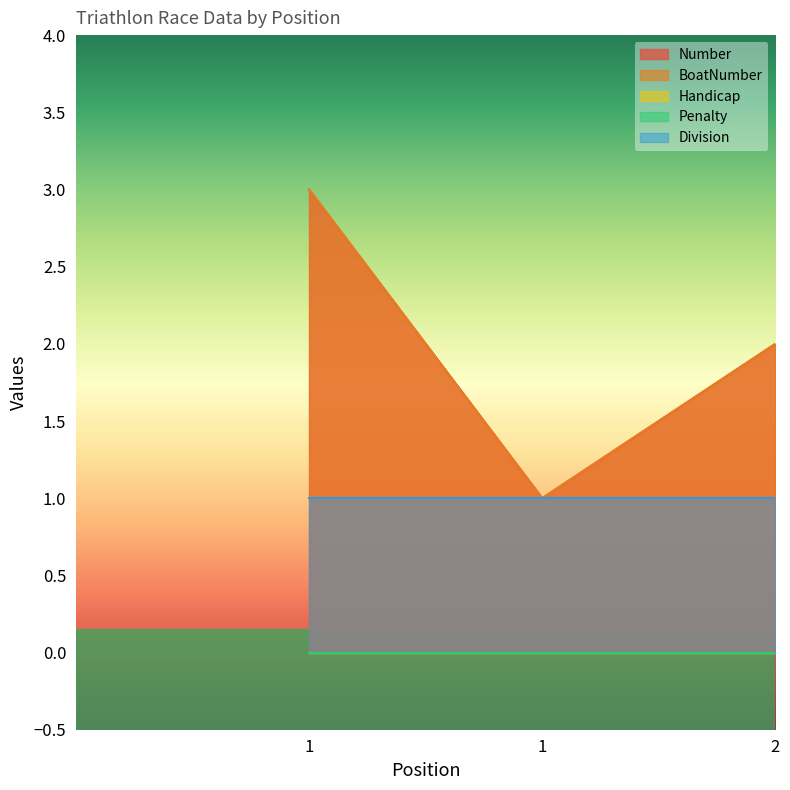

Count the BoatNumber values in the range 1 to 3.

3